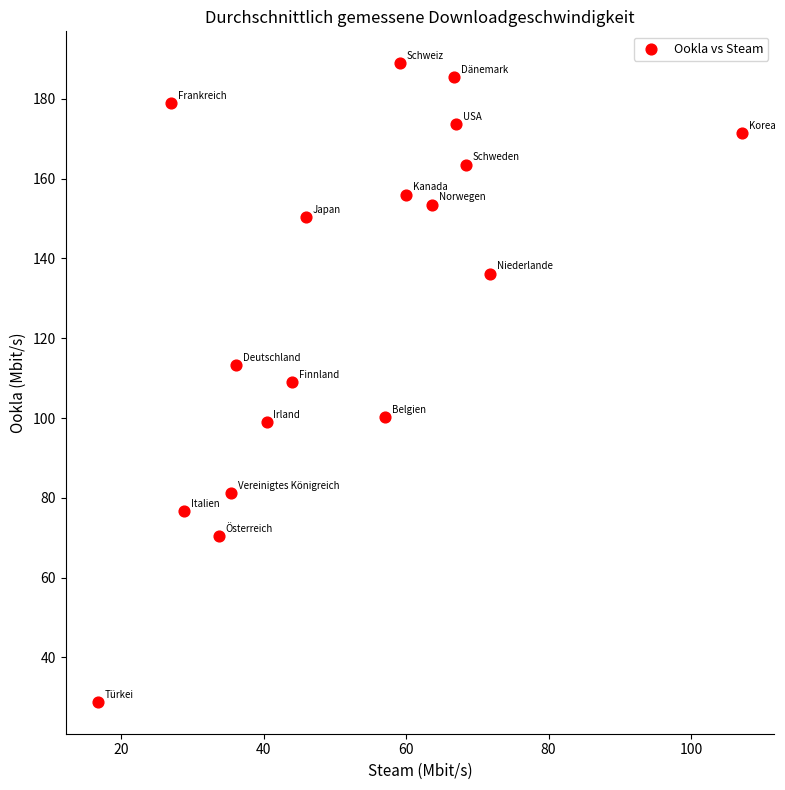

What is the range of Y values (max minus min)?

160.0